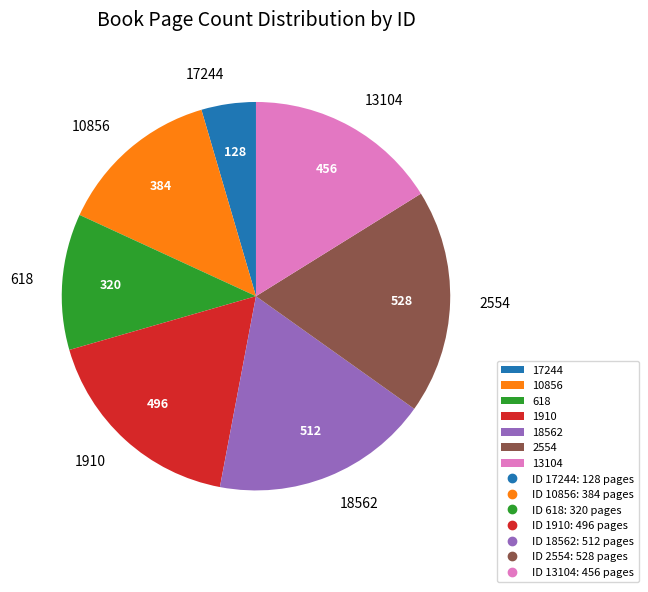

What is the ratio of the value at 10856 to the value at 2554?

0.7